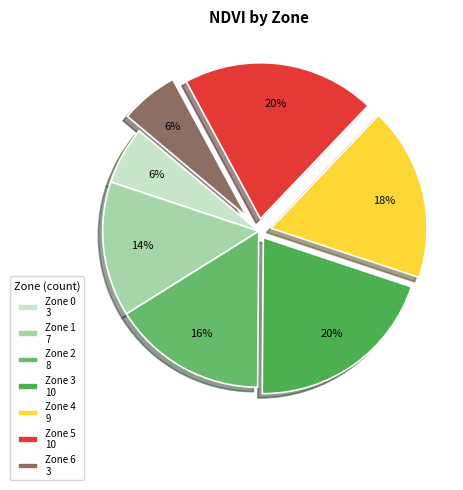

How many segments does this pie chart have?

7